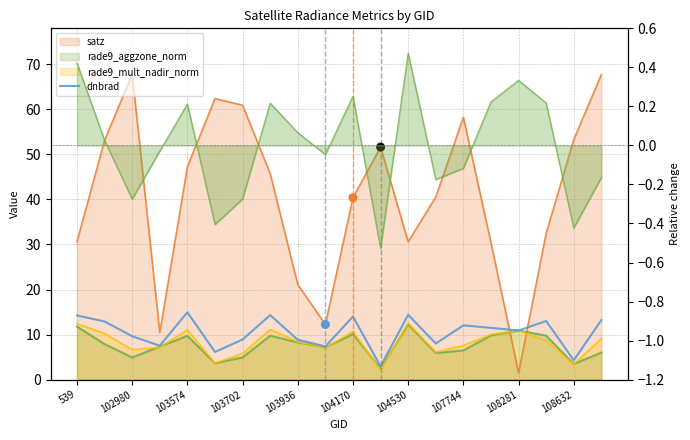

Approximately how many times larger is the value at 17 compared to 539?

0.9